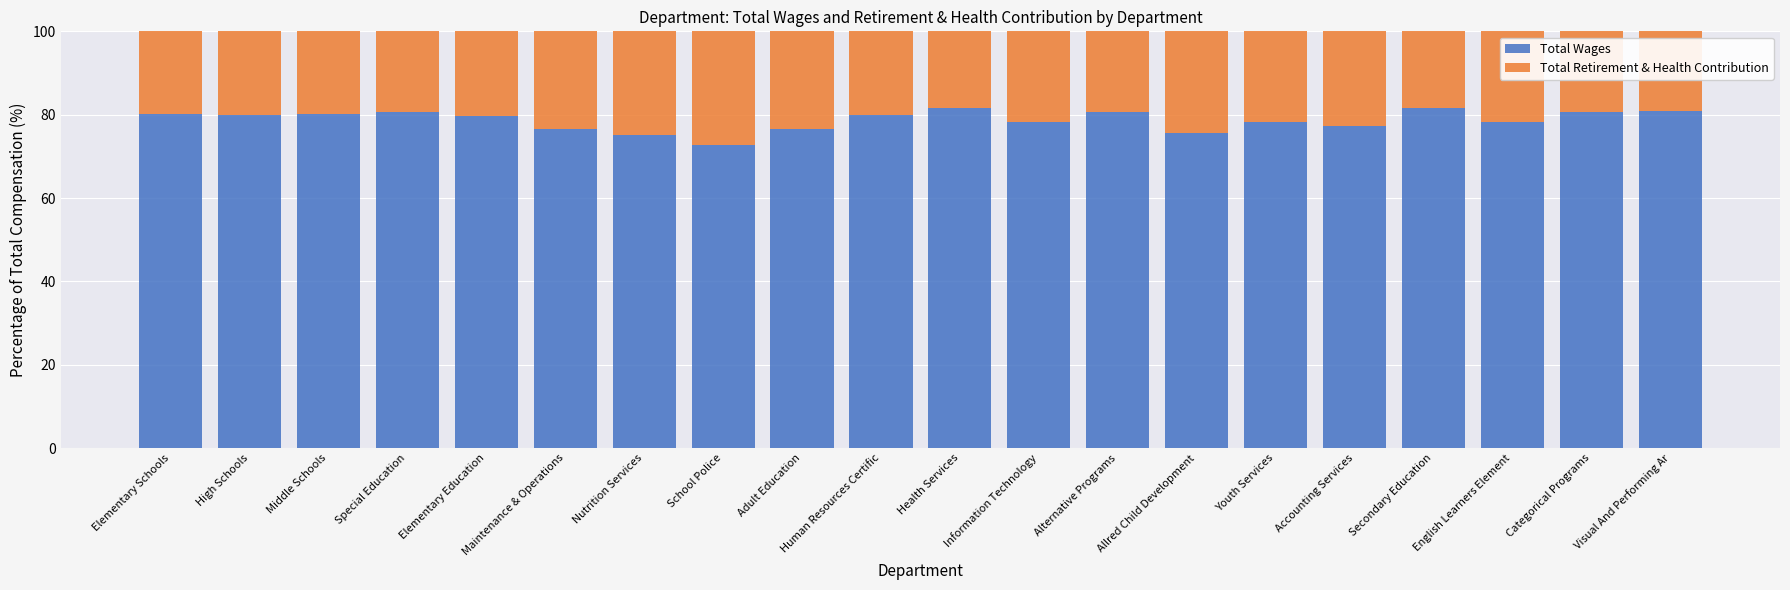

What is the total value across all series at Health Services?

100.0